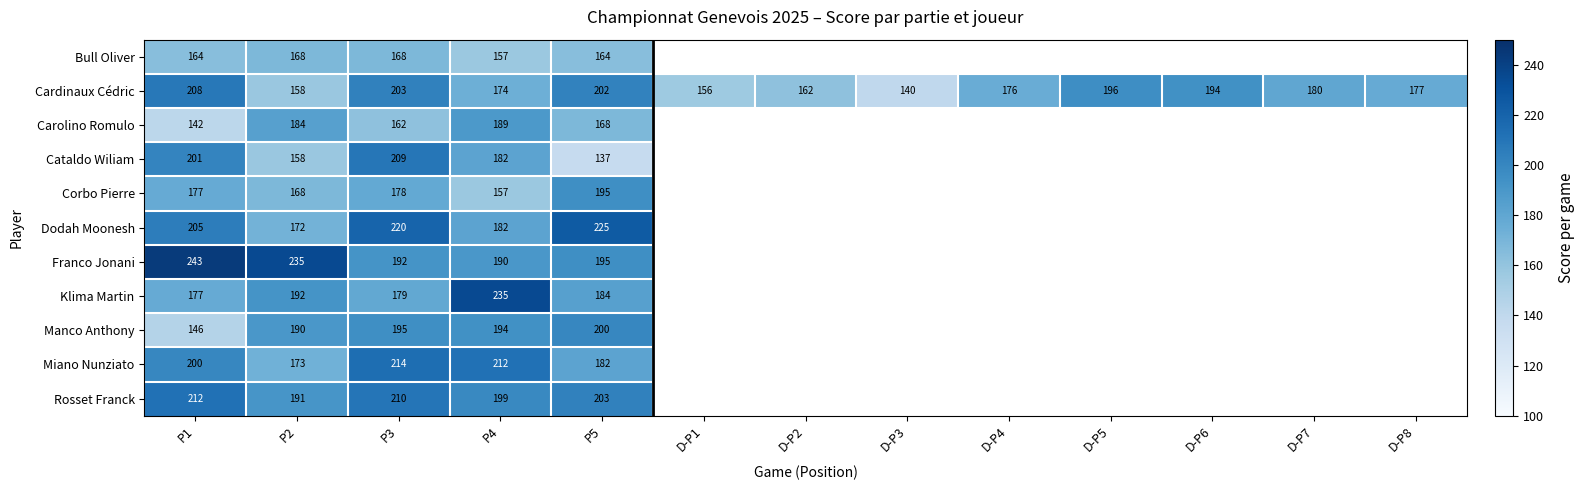

What is the spread (max minus min) of values at P1?

101